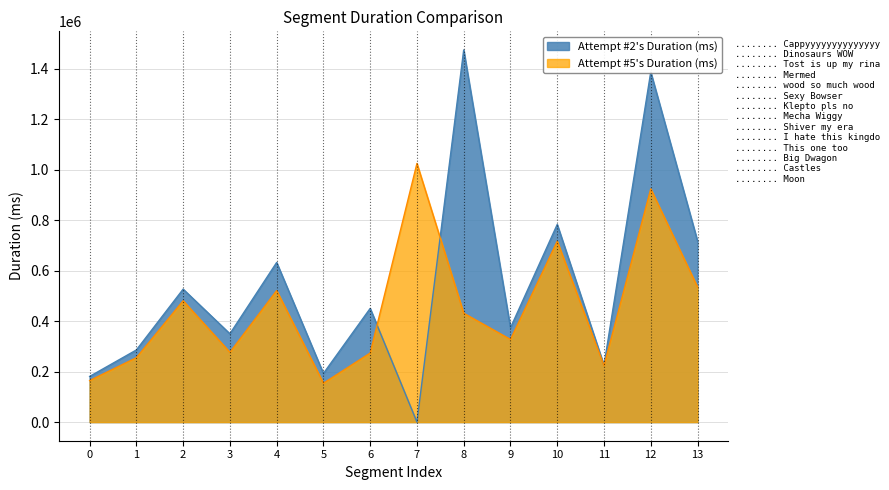

Where is the first local maximum for Attempt #5's Duration (ms)?

2